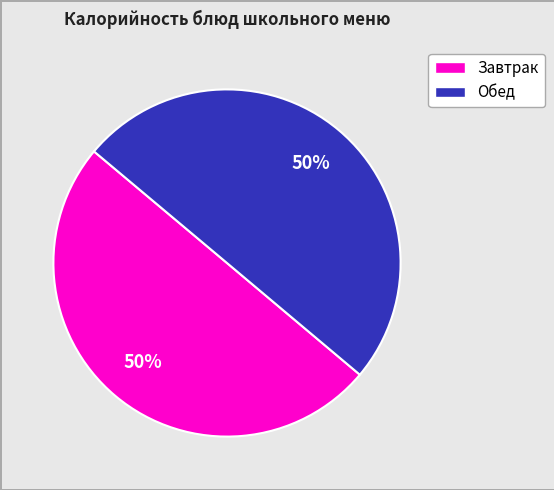

To the nearest percent, what is the average slice percentage?

50%